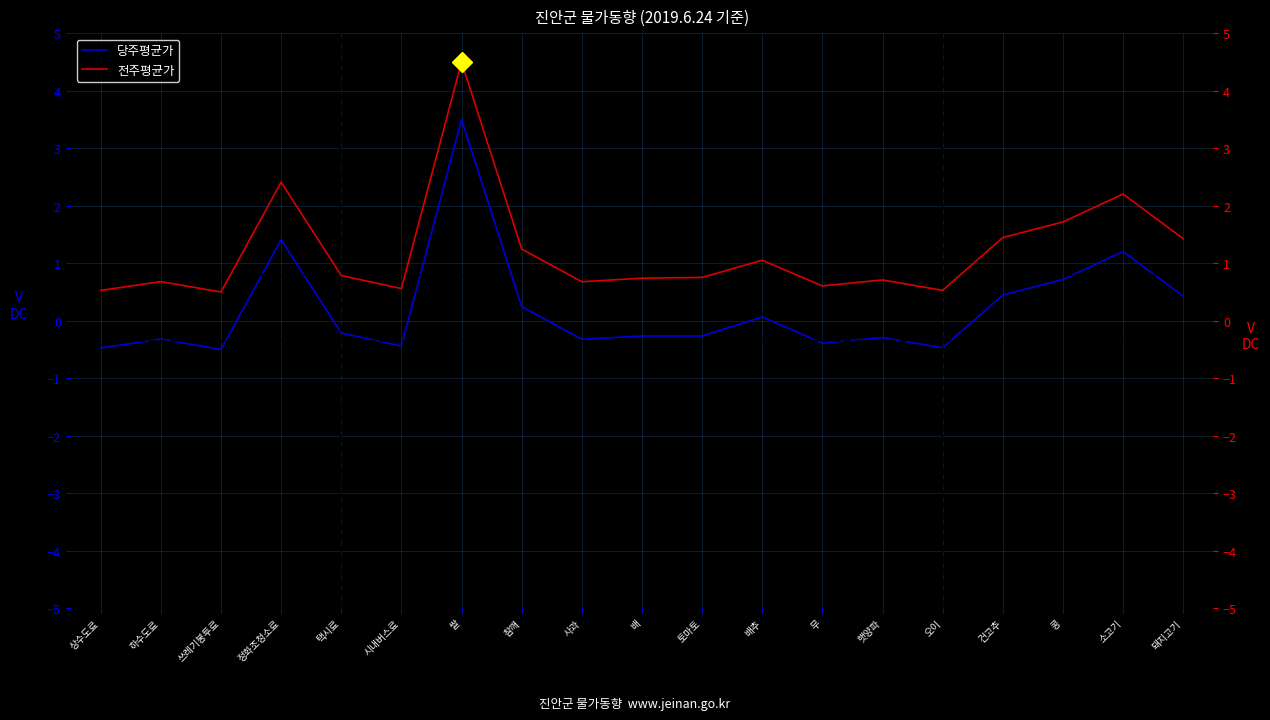

Rank the categories by 당주평균가 value from highest to lowest.

쌀, 정화조청소료, 소고기, 콩, 건고추, 돼지고기, 참깨, 배추, 택시료, 토마토, 배, 햇양파, 하수도료, 사과, 무, 시내버스료, 오이, 상수도료, 쓰레기봉투료